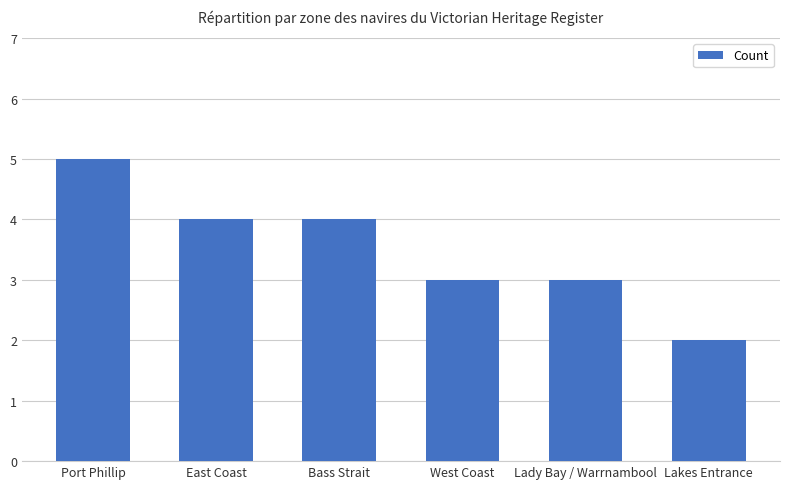

What is the average value?

4